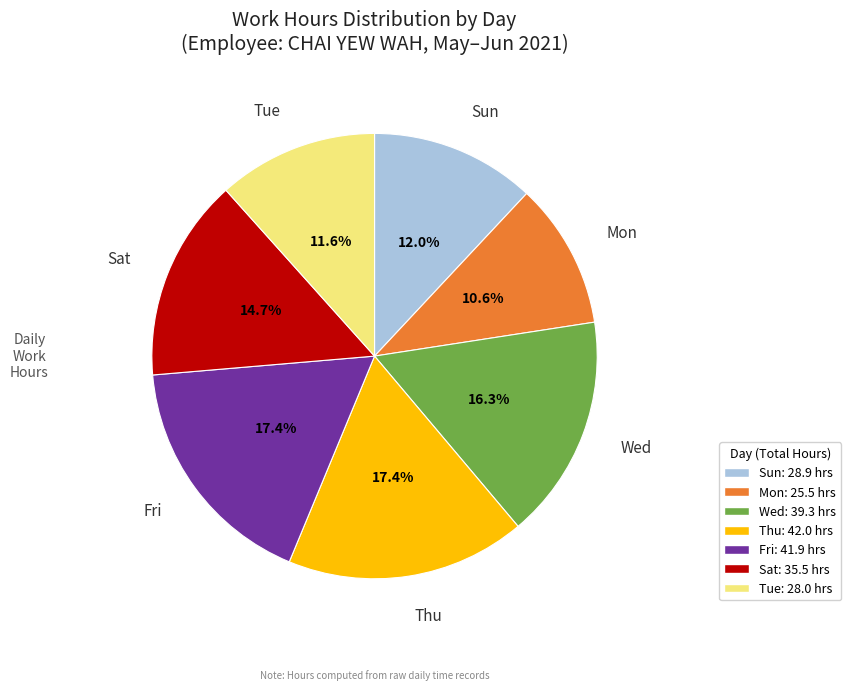

How many segments does this pie chart have?

7